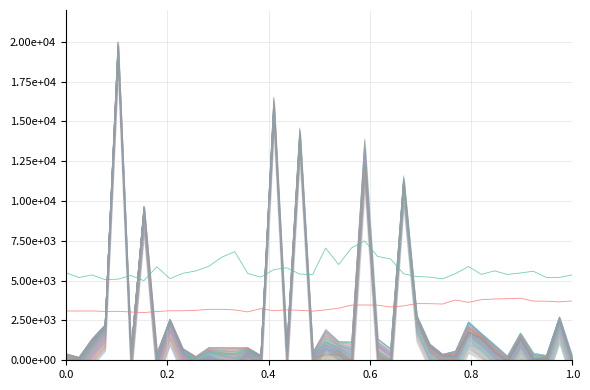

Is the value of SDS_P2 at 30 greater than the value of SDS_P1 at 23?

No